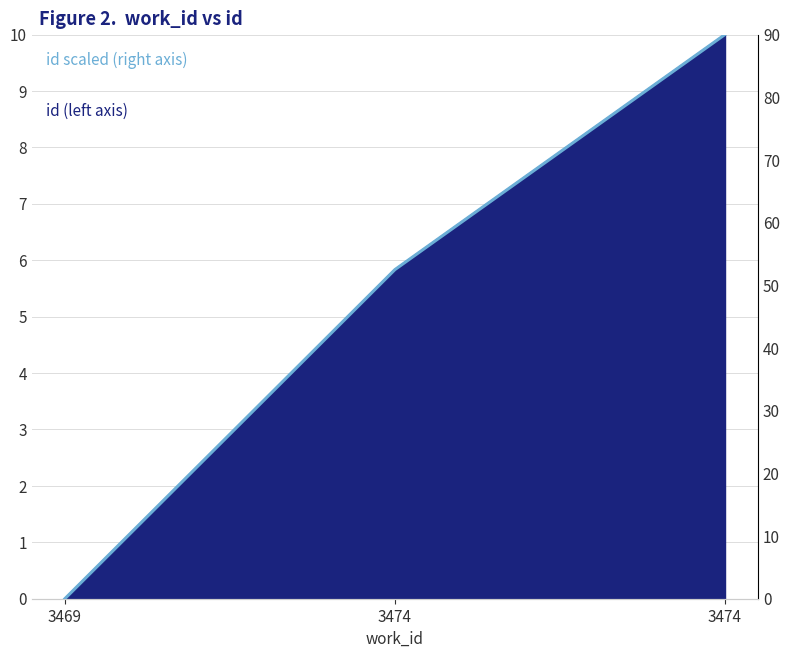

True or false: the data shows 52.5 at 3474.

True